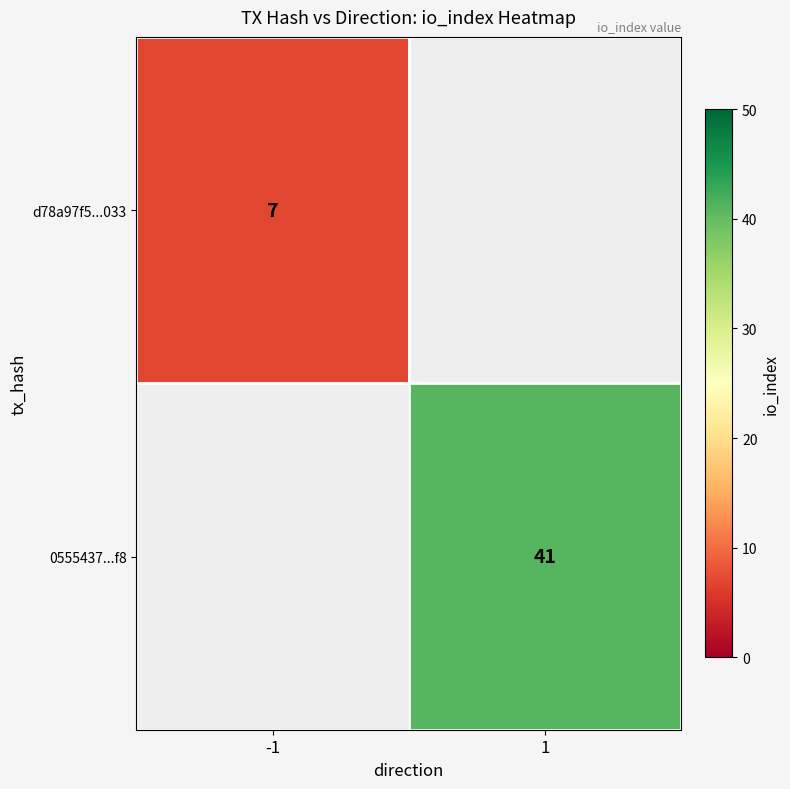

Is it true that d78a97f5...033 equals 7 at -1?

True